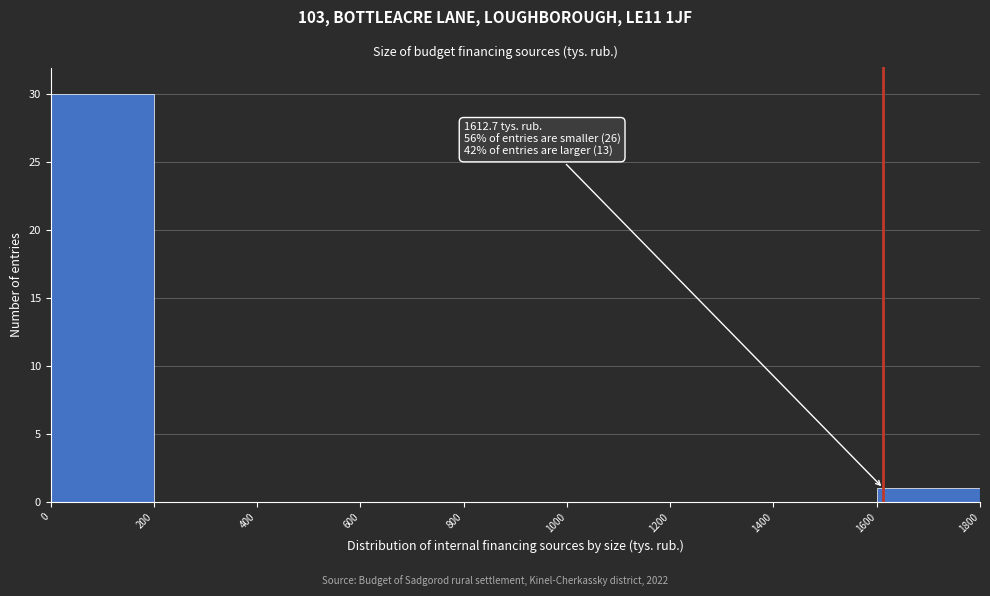

Which range on the x-axis has the tallest bar?

0 to 200